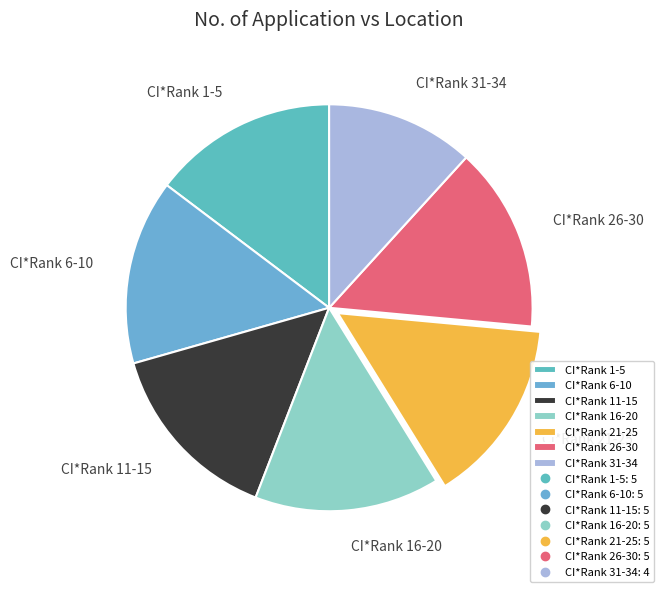

Does CI*Rank 31-34 account for over 50% of the chart?

No